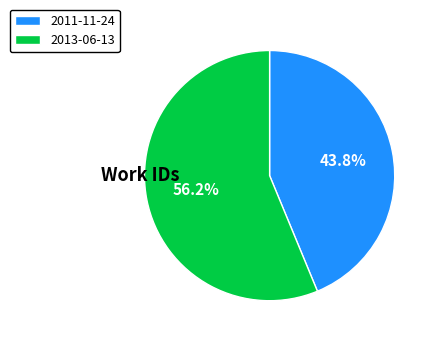

What percentage is the 2011-11-24 slice, to the nearest percent?

44%